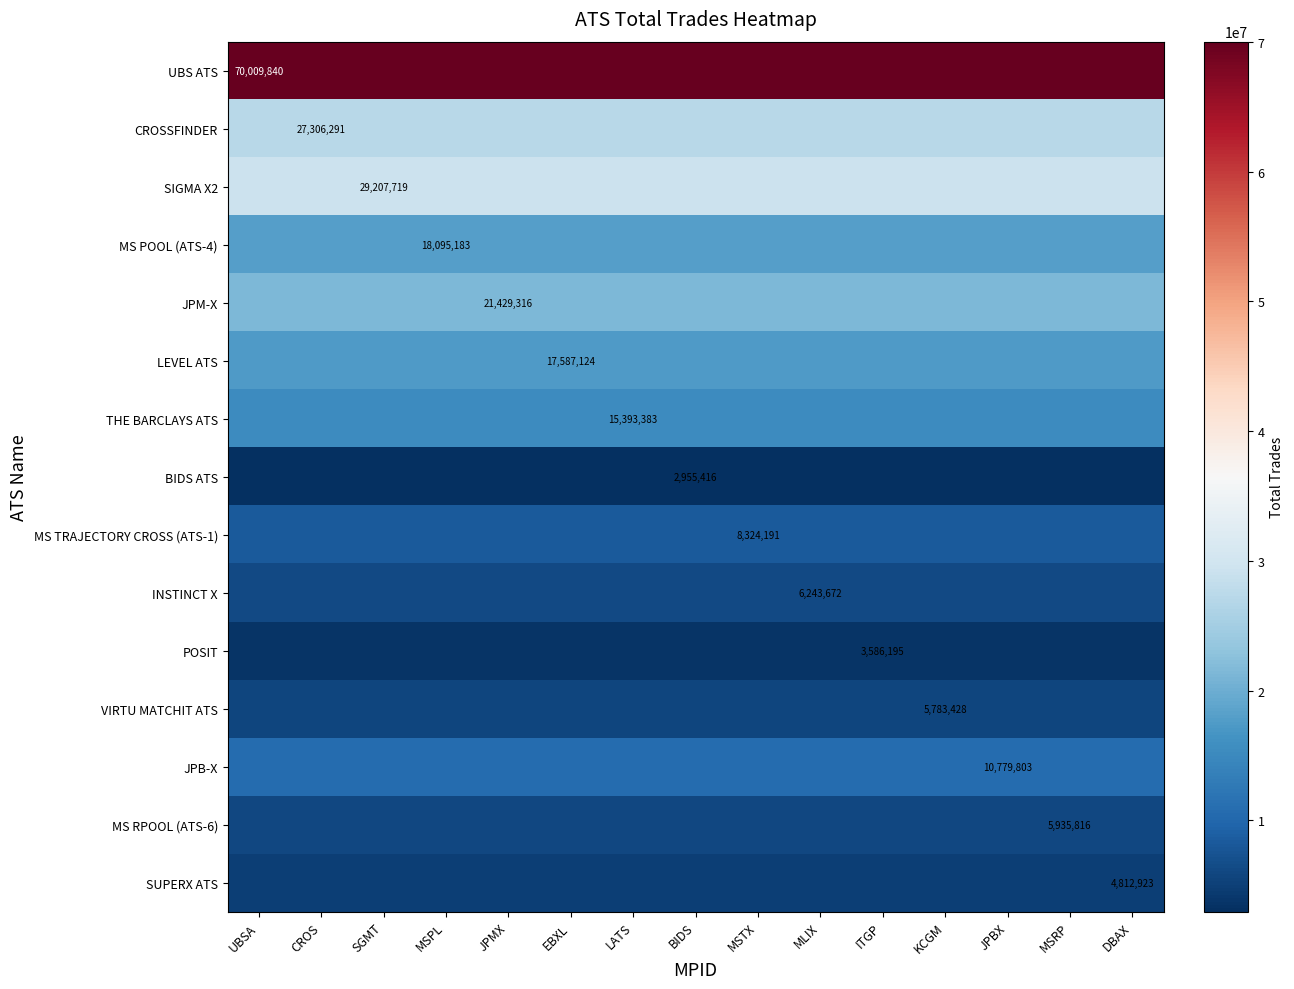

Count the number of categories in the chart.

15